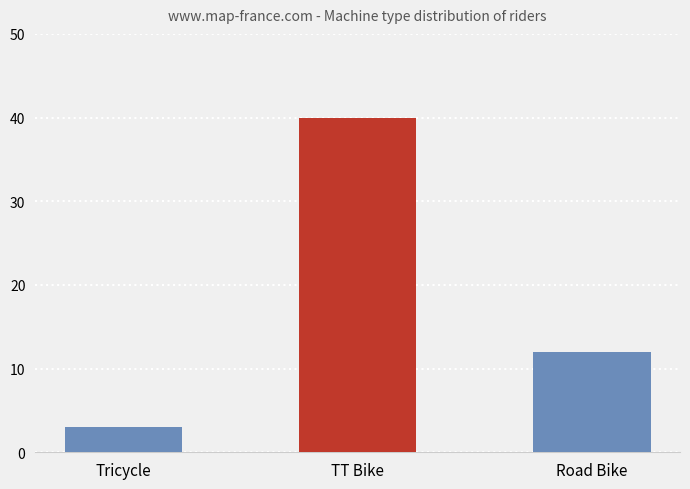

Rank the categories by value from lowest to highest.

Tricycle, Road Bike, TT Bike